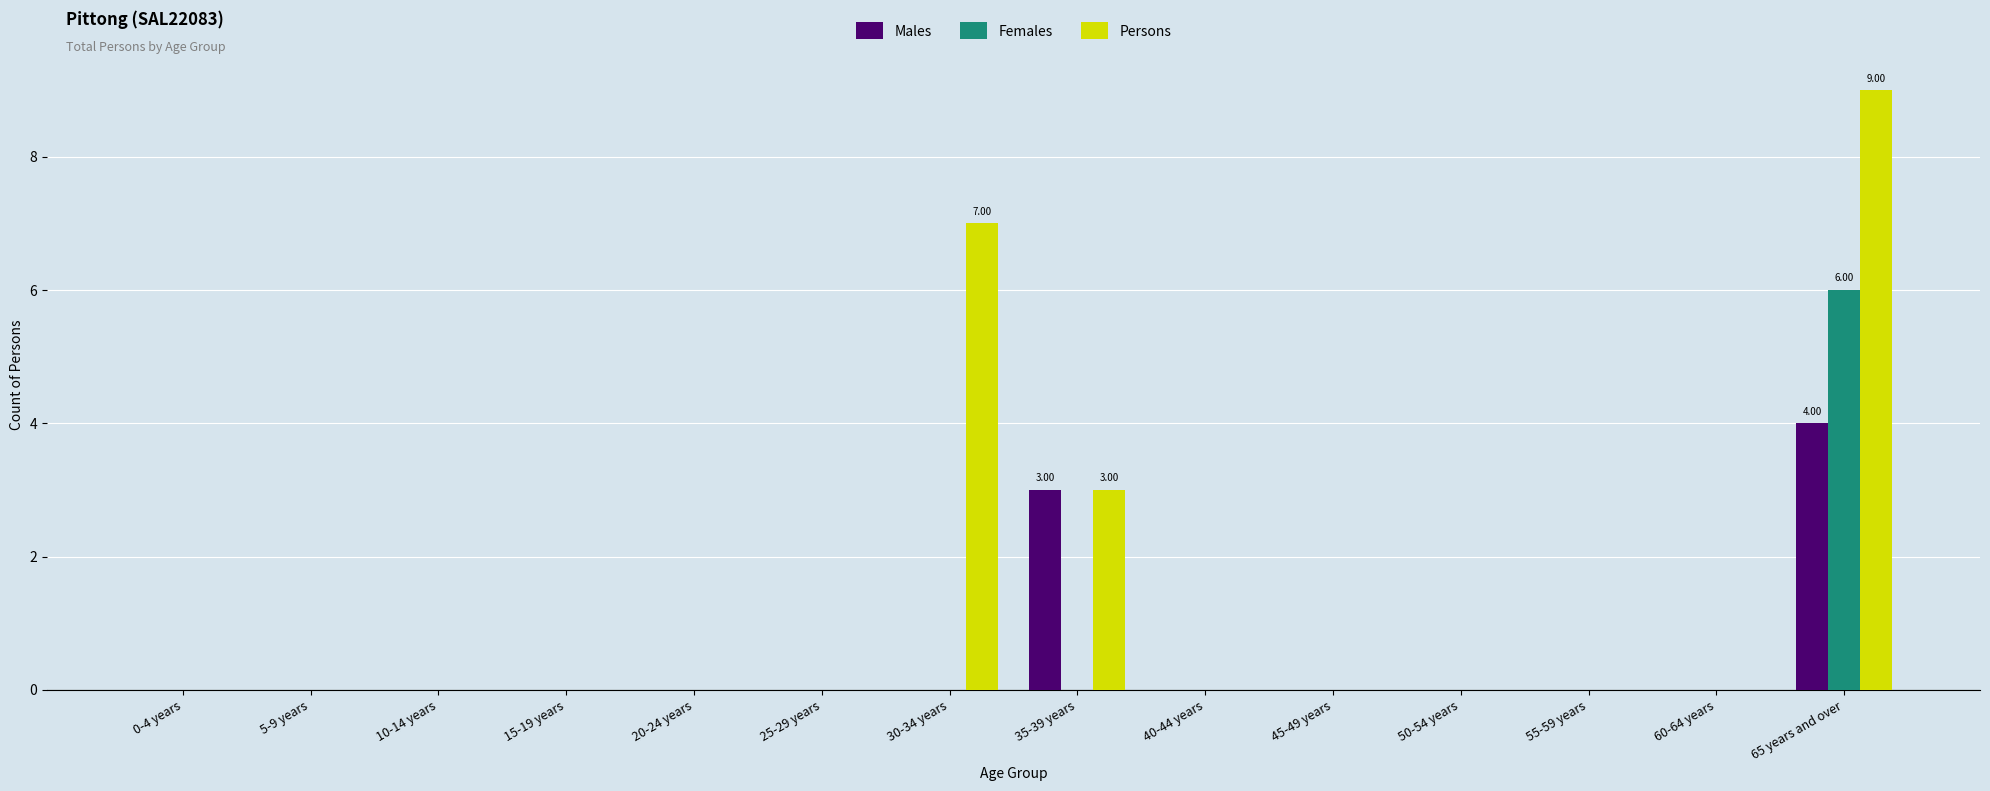

What is the average value of the Persons series?

1